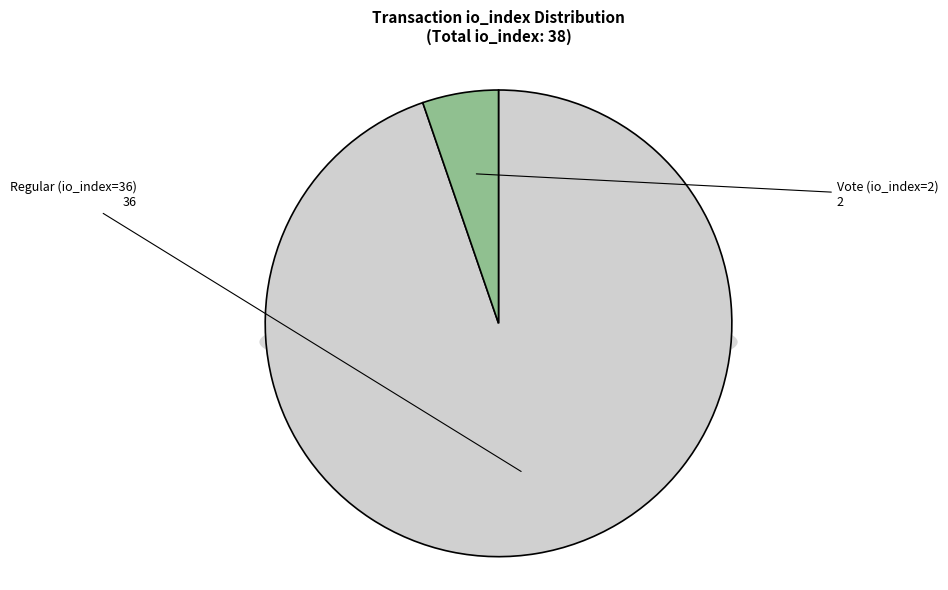

How many segments does this pie chart have?

2